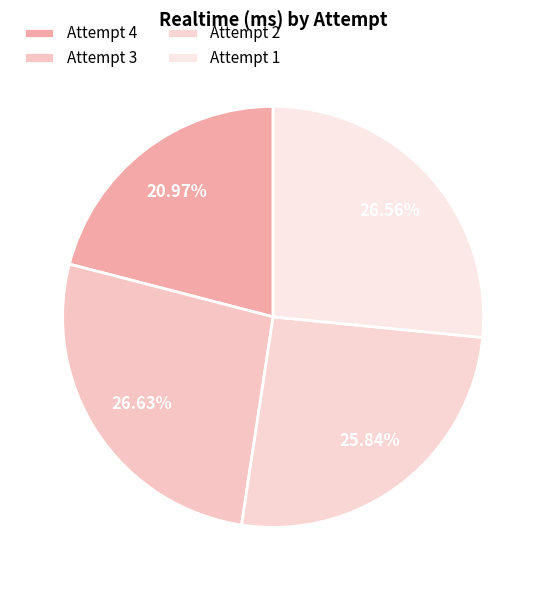

What is the total percentage of Attempt 1 and Attempt 2?

52.4%